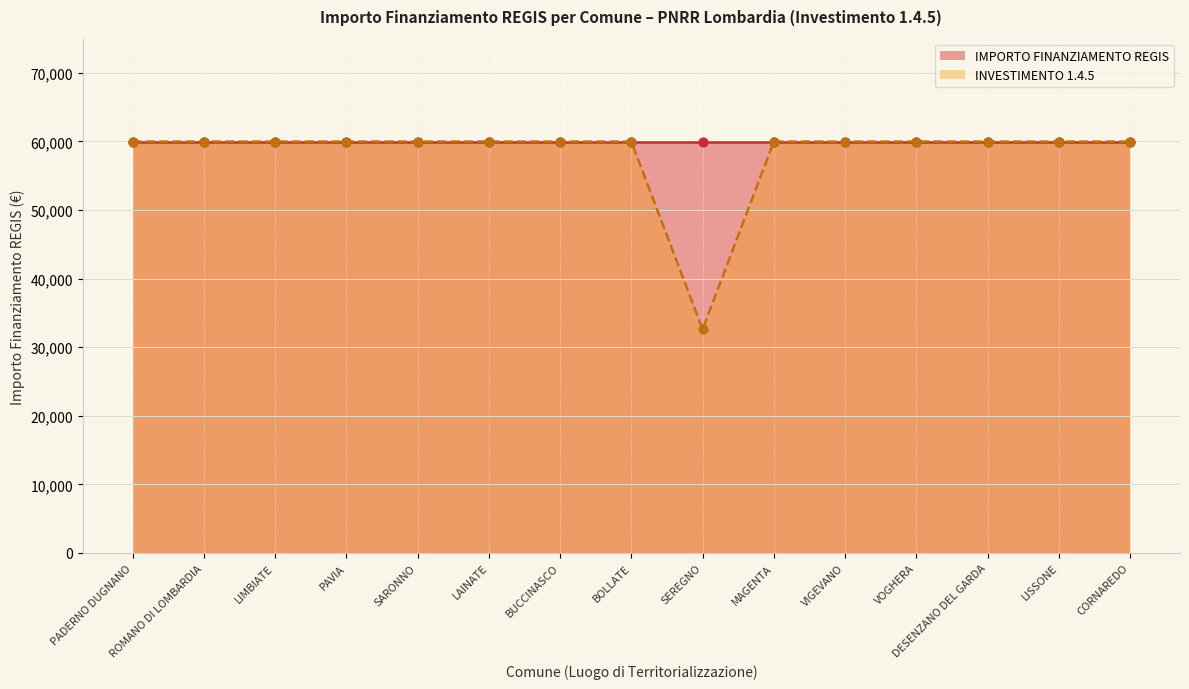

Is it true that INVESTIMENTO 1.4.5 equals 59966 at LISSONE?

True